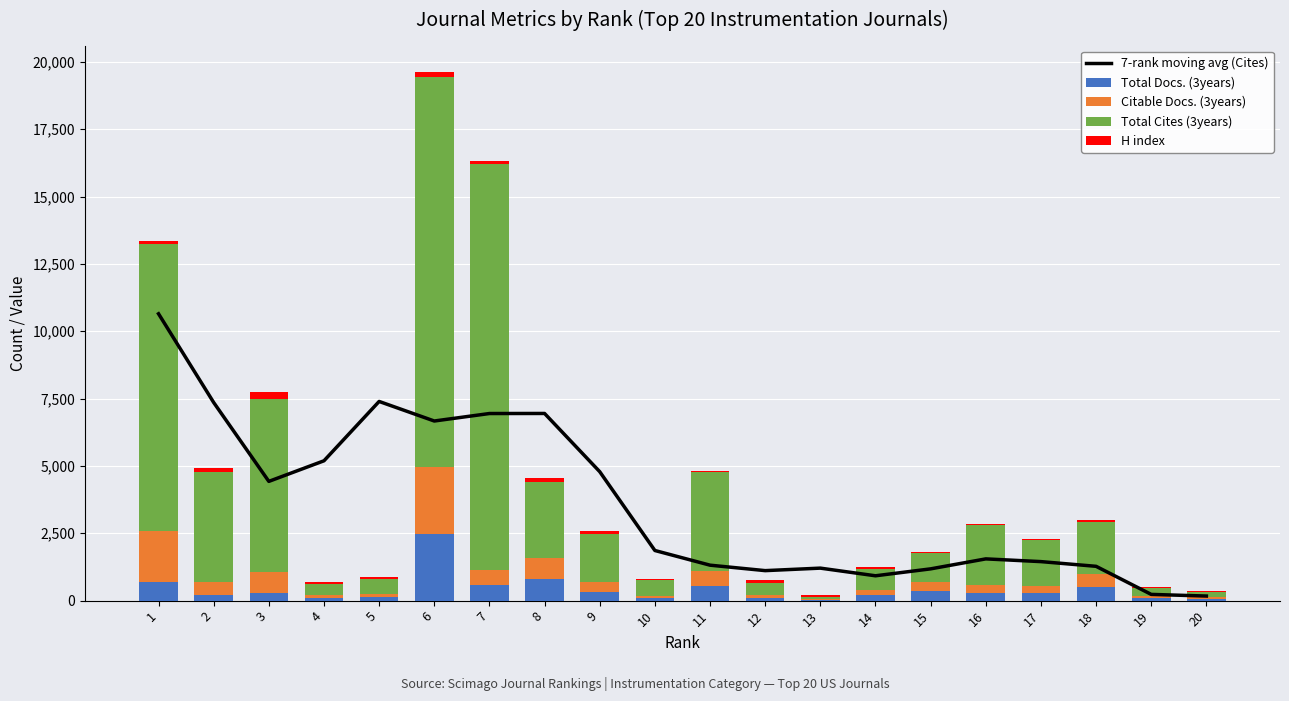

Reading left to right, what are all the values shown in this chart?

7-rank moving avg (Cites): 10648.0	7354.5	4426.2	5191.0	7393.4	6667.4	6945.2	6947.4	4786.2	1860.8	1316.2	1113.6	1206.4	922.2	1179.2	1549.6	1448.4	1273.6	231.5	170.0
Total Docs. (3years): 675.0	194.0	285.0	98.0	120.0	2490.0	575.0	796.0	338.0	94.0	548.0	99.0	32.0	194.0	356.0	283.0	269.0	496.0	92.0	67.0
Citable Docs. (3years): 1903.0	506.0	784.0	95.0	120.0	2479.0	544.0	794.0	338.0	94.0	548.0	99.0	32.0	194.0	354.0	282.0	269.0	496.0	92.0	65.0
Total Cites (3years): 10648.0	4061.0	6430.0	423.0	569.0	14472.0	15073.0	2800.0	1812.0	580.0	3666.0	446.0	77.0	799.0	1044.0	2245.0	1731.0	1929.0	293.0	170.0
H index: 124.0	154.0	247.0	73.0	64.0	180.0	131.0	149.0	99.0	34.0	61.0	109.0	81.0	44.0	56.0	22.0	35.0	70.0	35.0	38.0